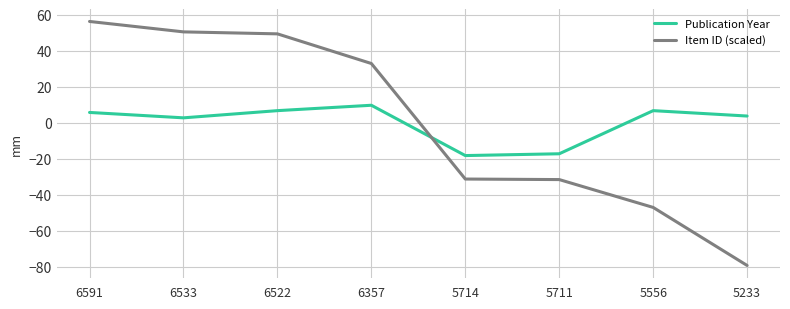

What is the sum of the Item ID (scaled) values at 5233 and 6591?

-23.0